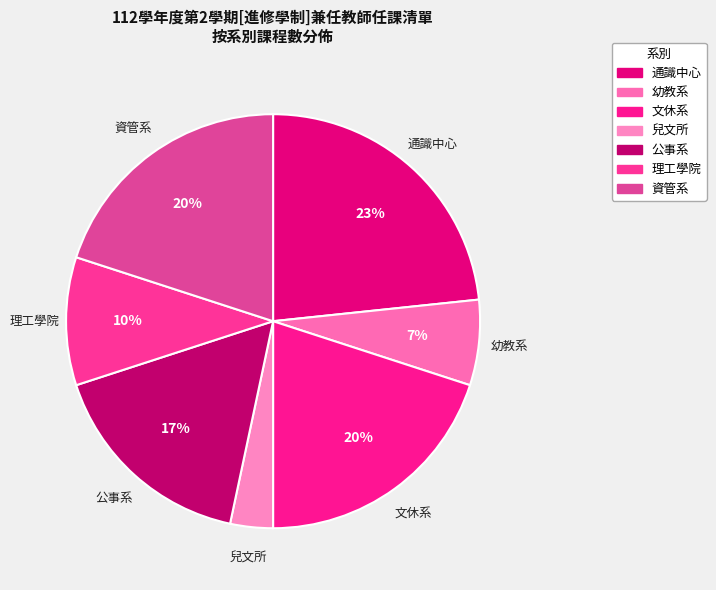

How many segments does this pie chart have?

7